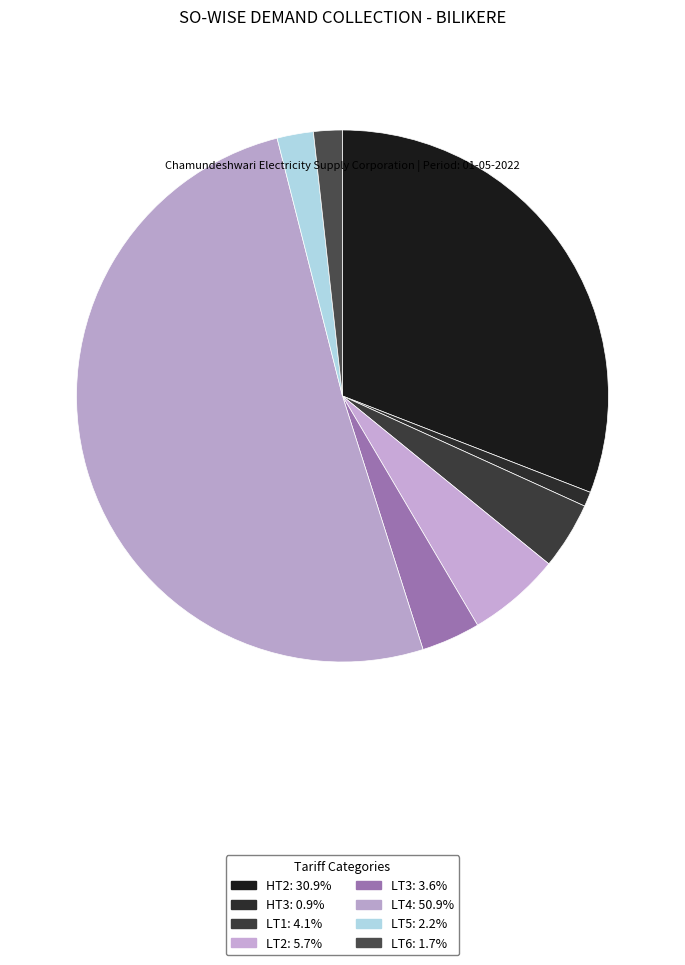

Rank the categories by value from highest to lowest.

LT4, HT2, LT2, LT1, LT3, LT5, LT6, HT3